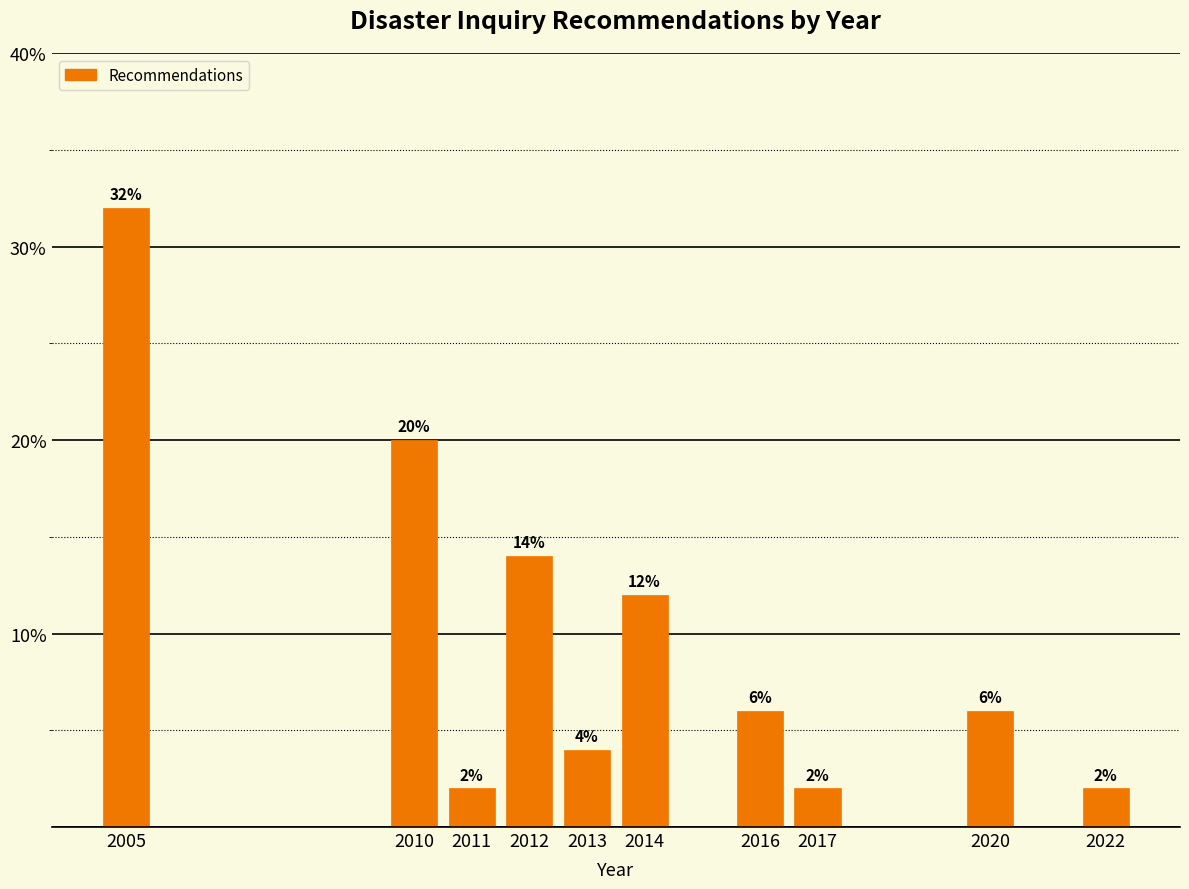

Reading left to right, extract all data points from this chart.

2005=32.0	2010=20.0	2011=2.0	2012=14.0	2013=4.0	2014=12.0	2016=6.0	2017=2.0	2020=6.0	2022=2.0